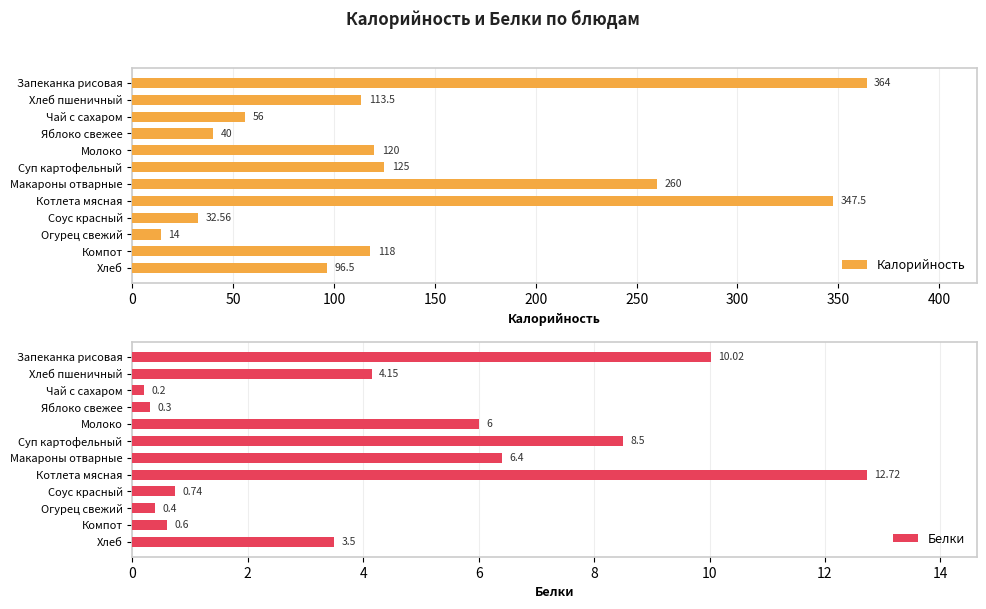

Where is Белки nearest to the value 6?

Молоко